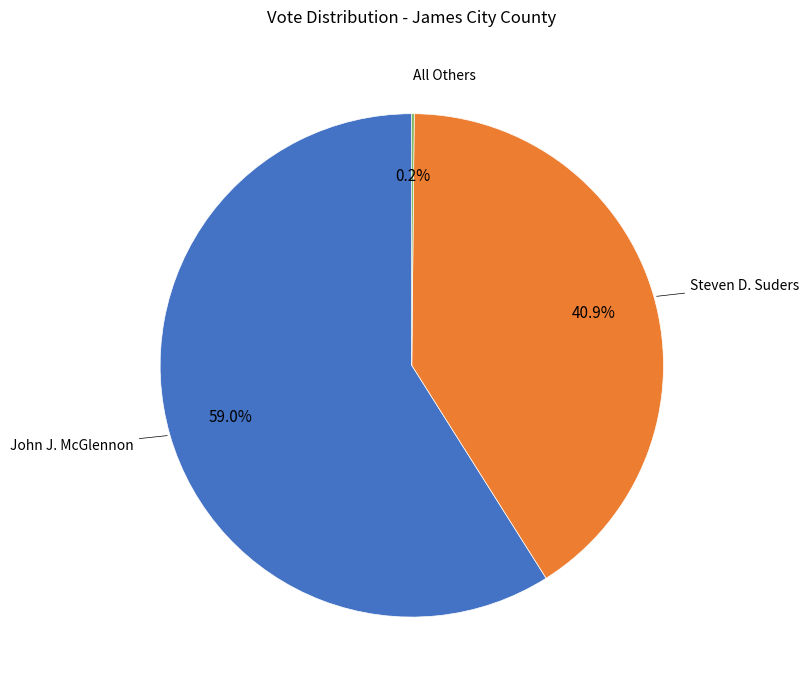

Is there any slice that represents more than half of the pie?

Yes